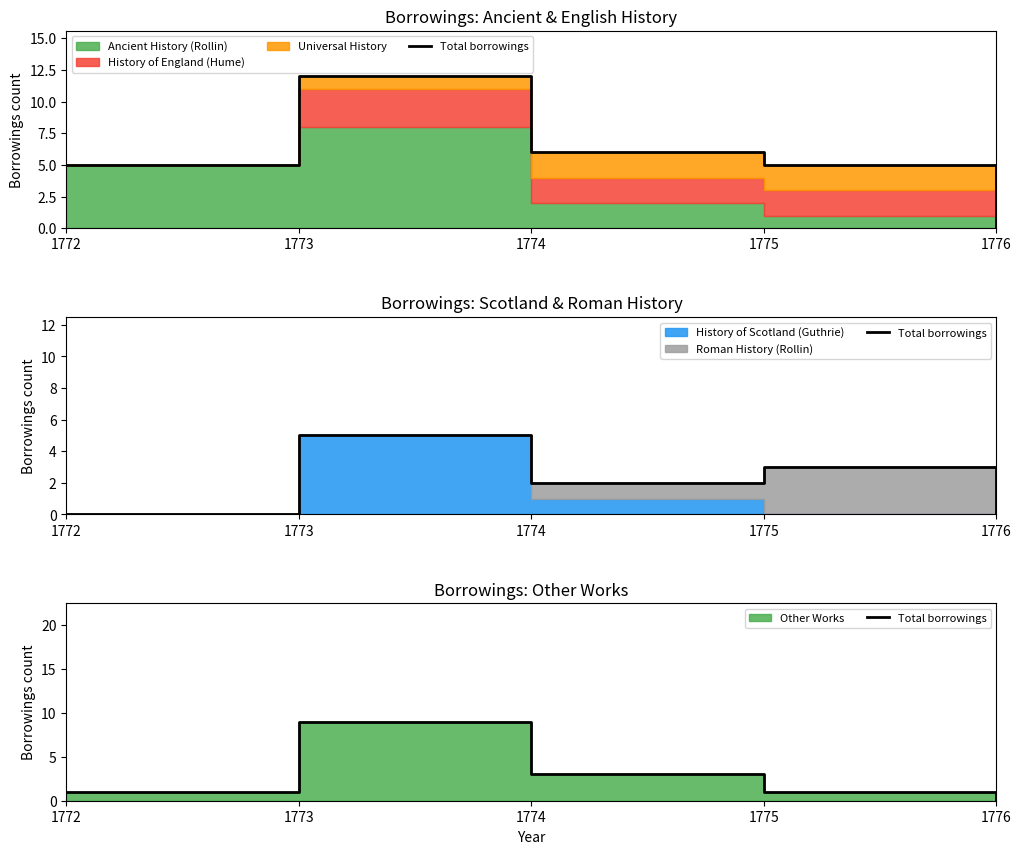

Which category has the highest value across all series?

1773